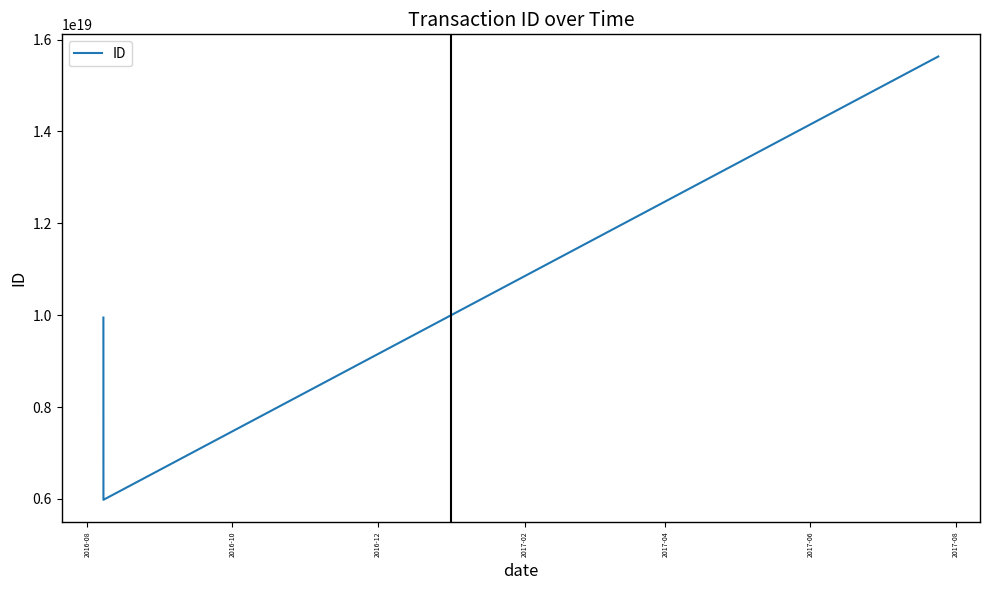

What is the smallest value displayed?

5980334397093143552